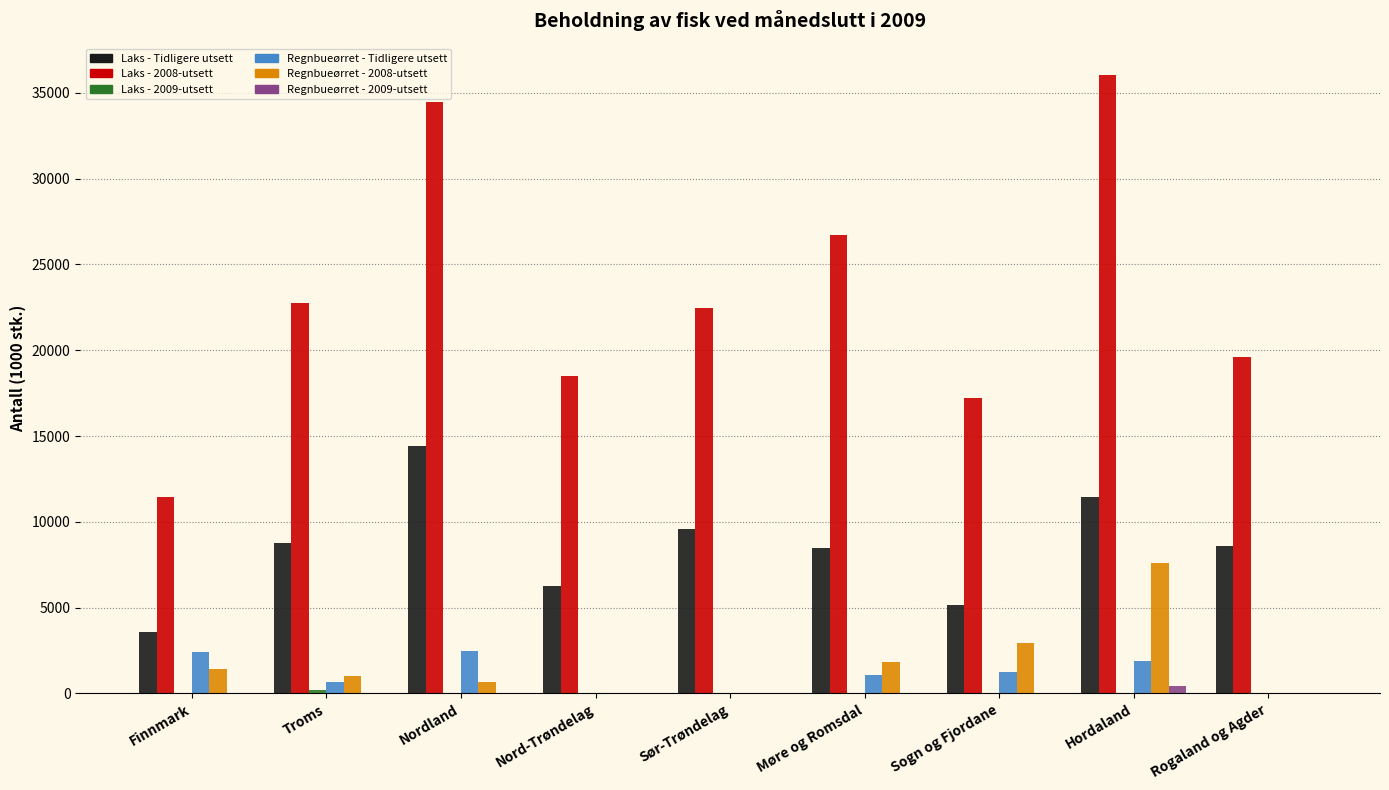

How many data points in Regnbueørret - 2009-utsett are above 0?

1